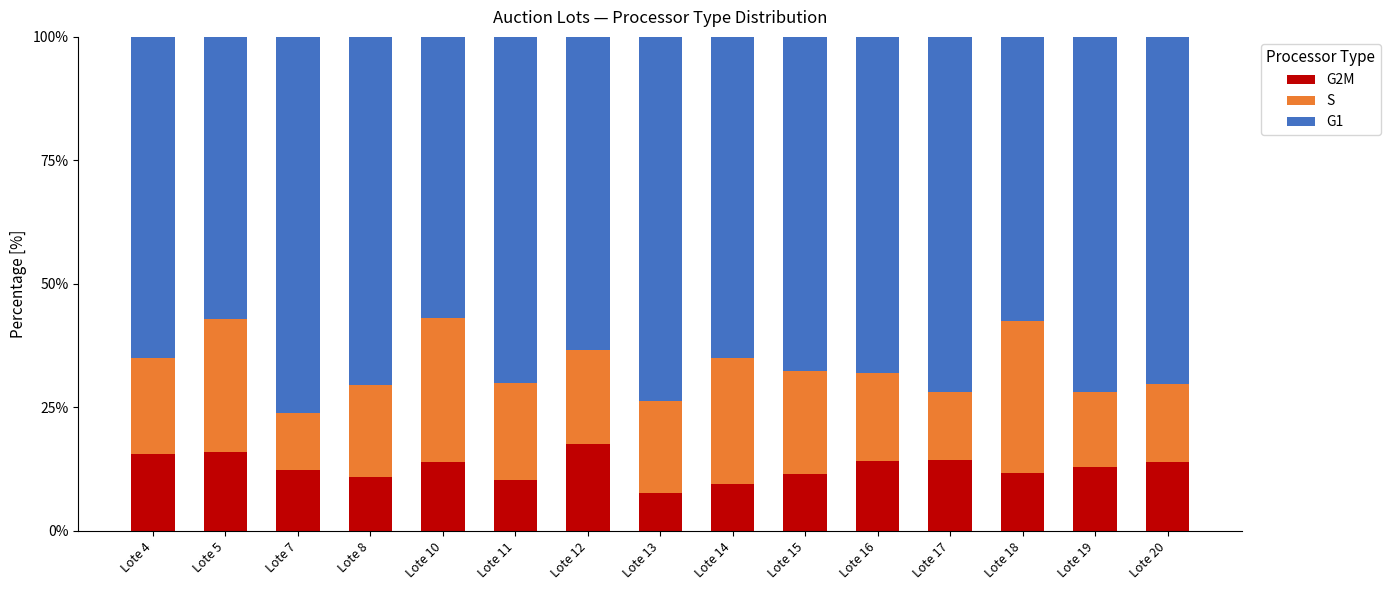

True or false: G2M has a value of 27.9 at Lote 4.

False